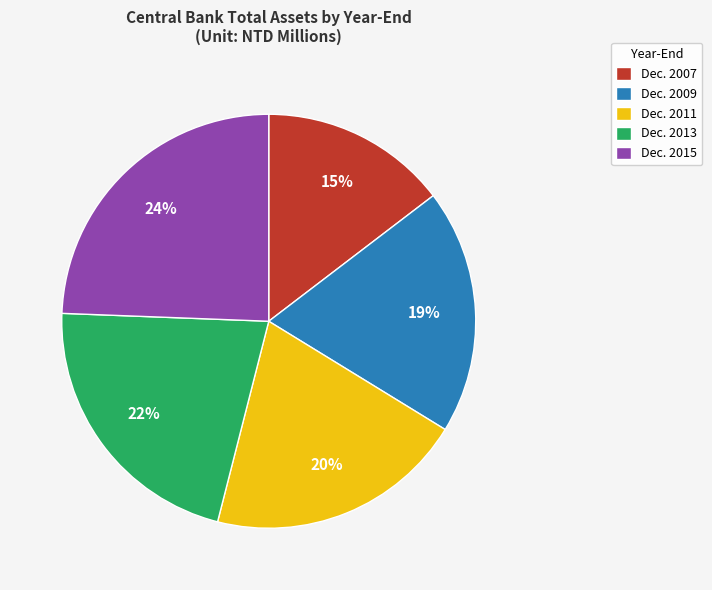

Is there any slice that represents more than half of the pie?

No